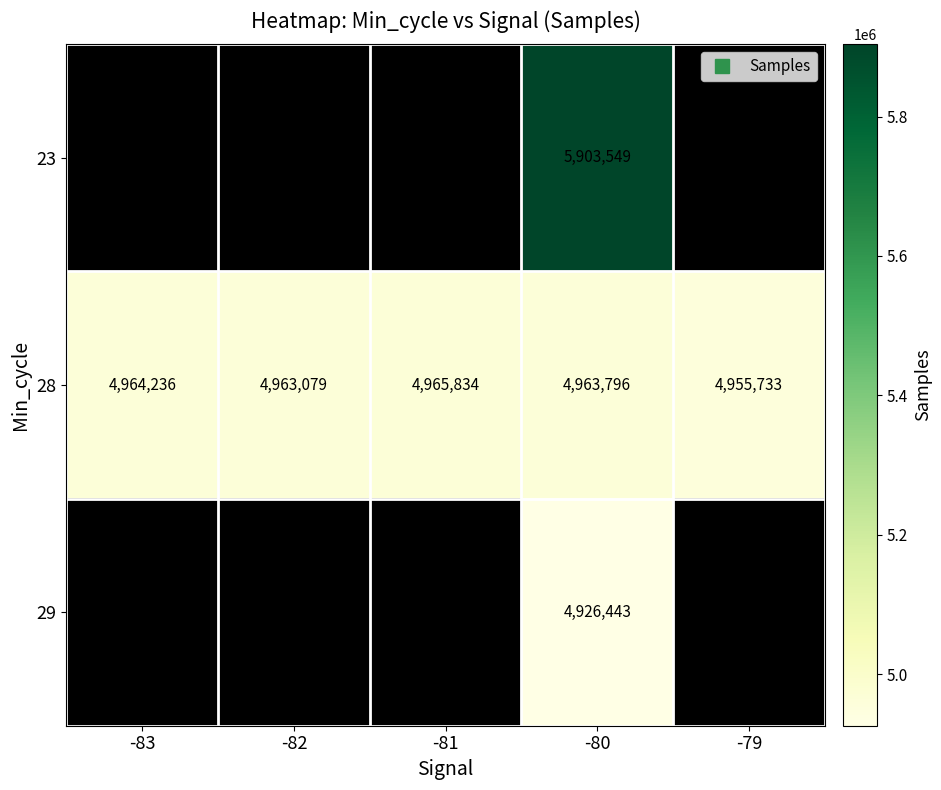

At which category does the chart reach its minimum across all series?

-80